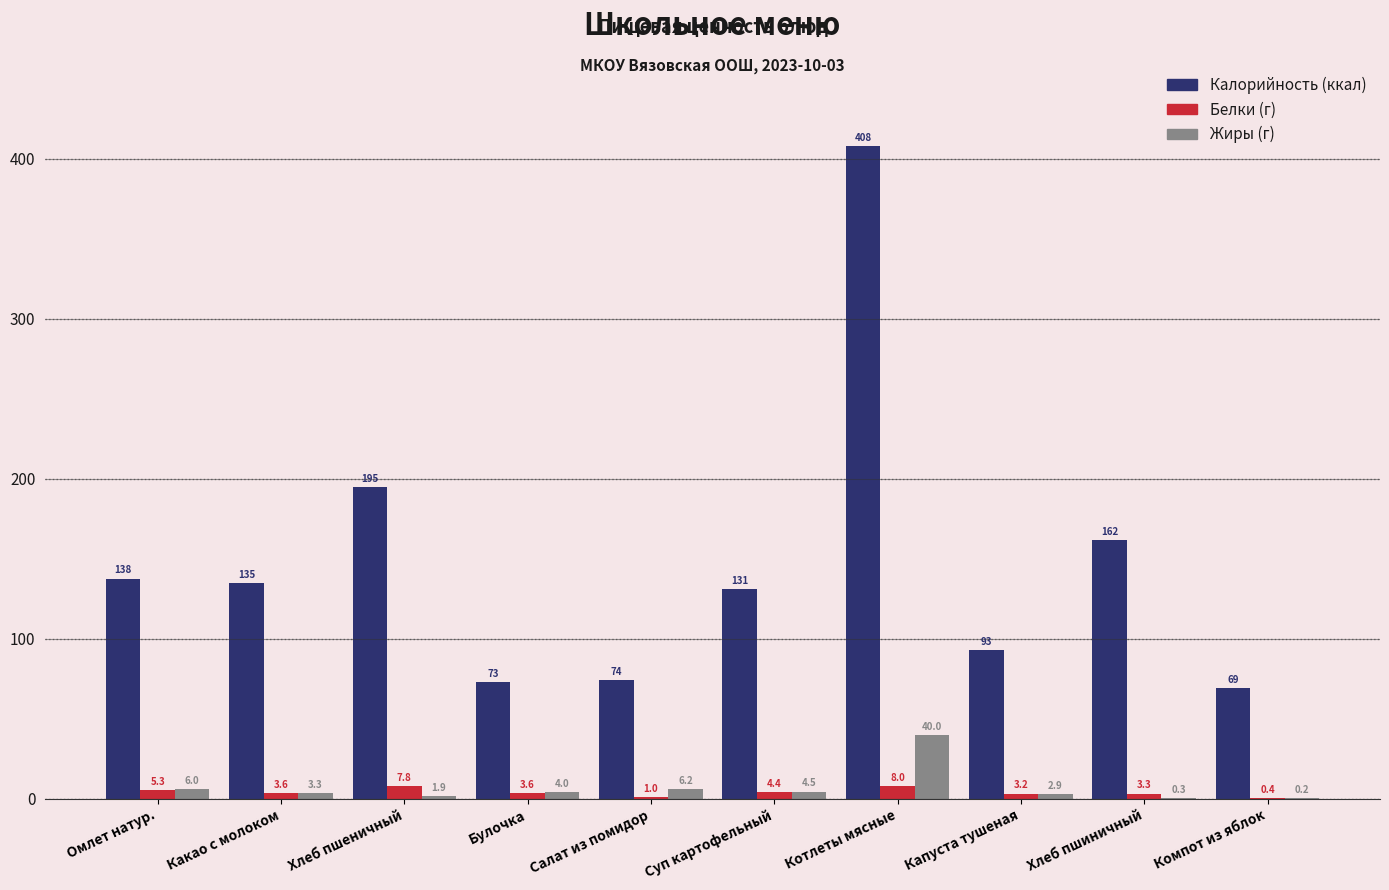

Does the chart contain stacked bars?

No